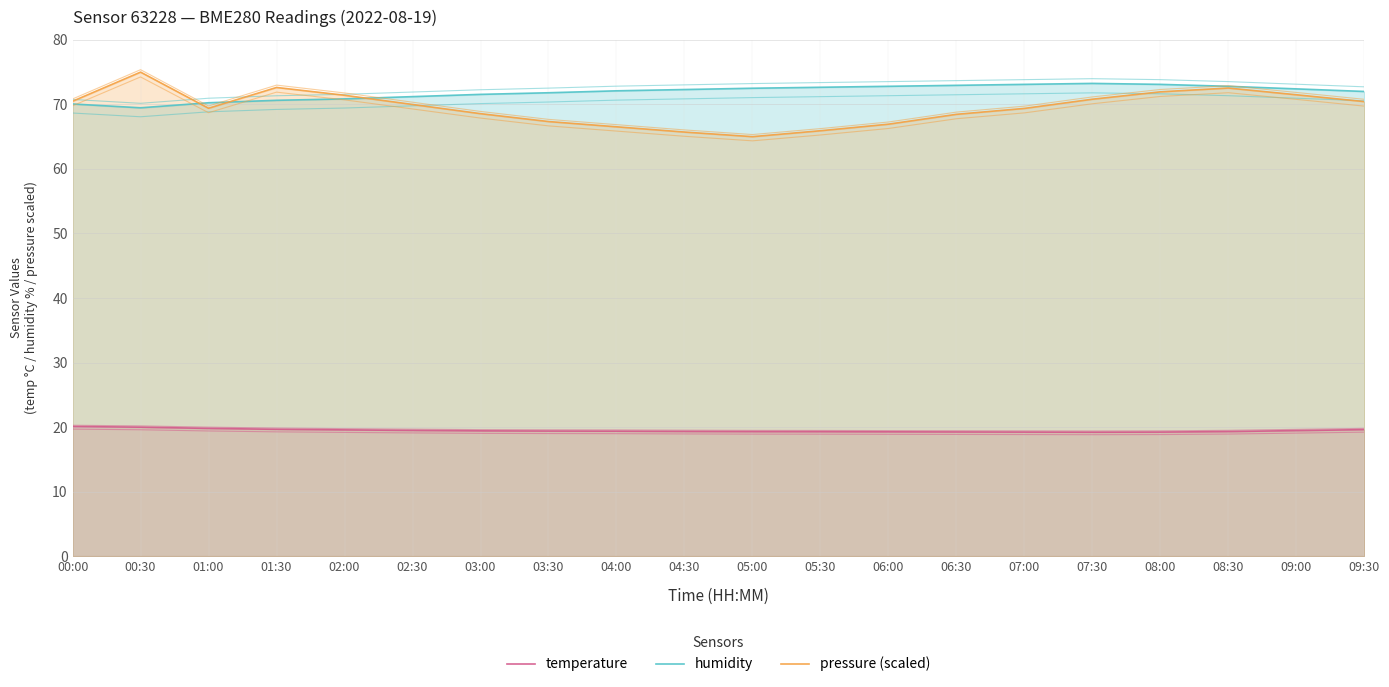

Is it true that temperature equals 19.3 at 04:30?

True